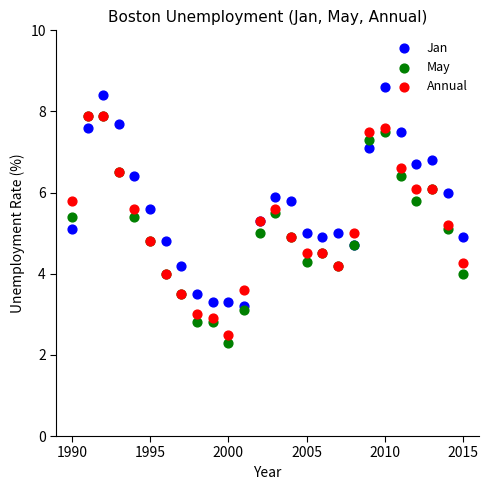

Which series reaches the minimum Y coordinate?

May